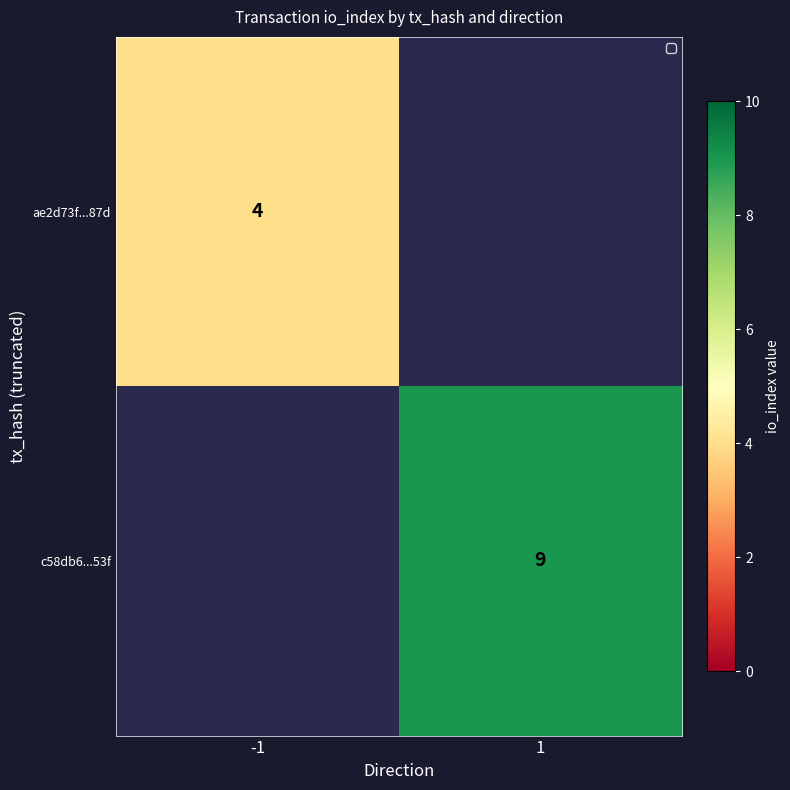

The ae2d73f...87d series shows 6 at -1. True or false?

False